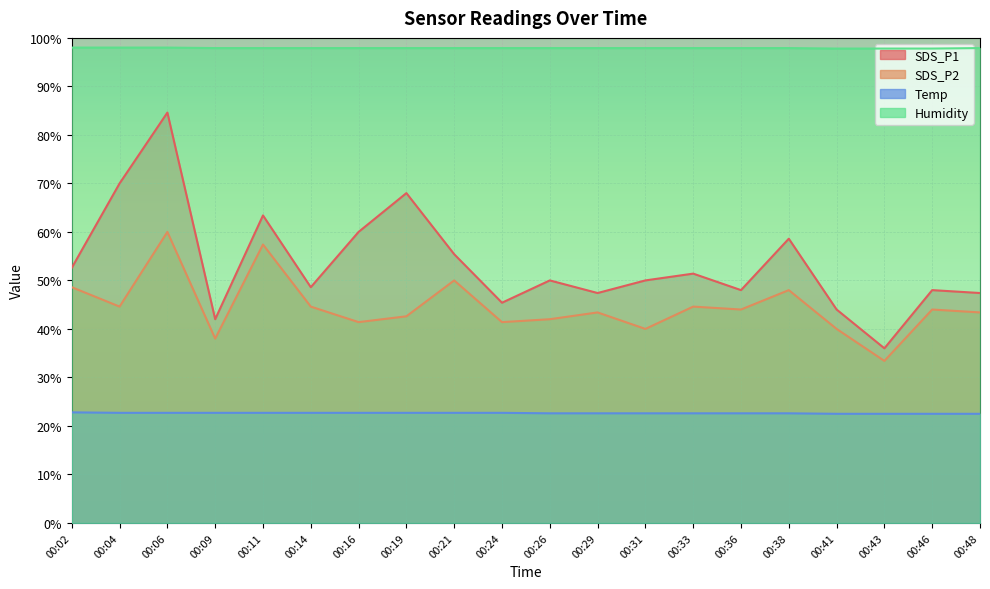

Which series has the largest range (max minus min)?

SDS_P1